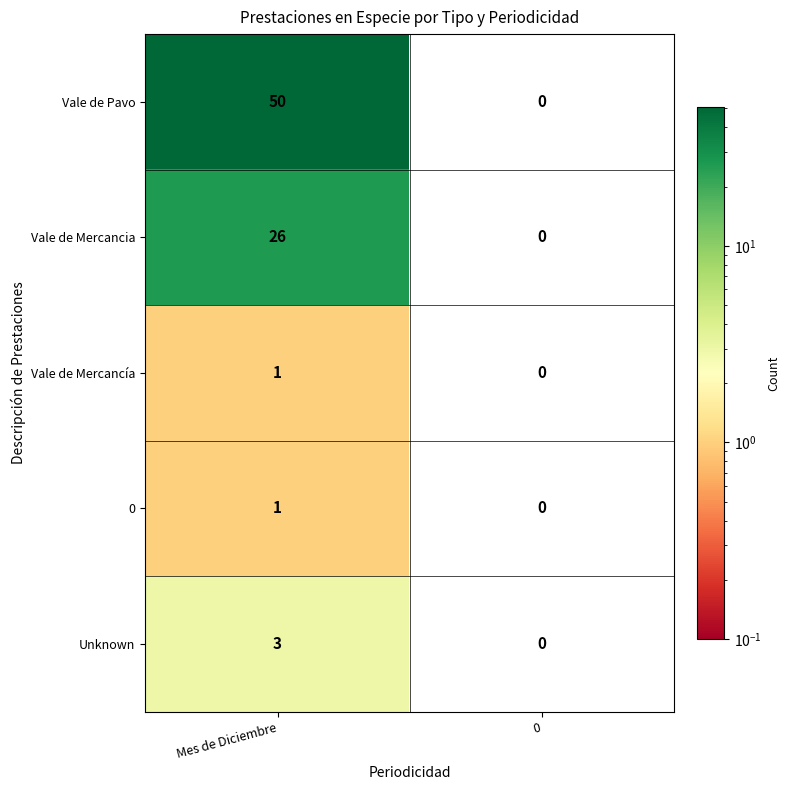

Reading left to right, extract all data points from this chart.

Vale de Pavo: Mes de Diciembre=50	0=0
Vale de Mercancia: Mes de Diciembre=26	0=0
Vale de Mercancía: Mes de Diciembre=1	0=0
0: Mes de Diciembre=1	0=0
Unknown: Mes de Diciembre=3	0=0